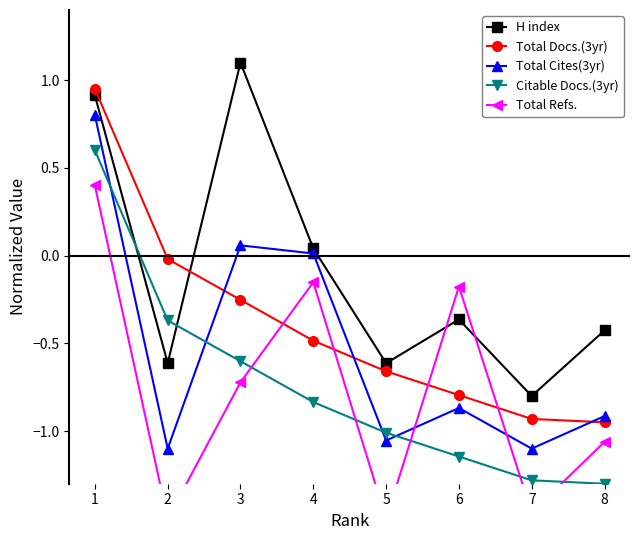

True or false: Total Refs. has more than 1 points higher than both neighbors.

True